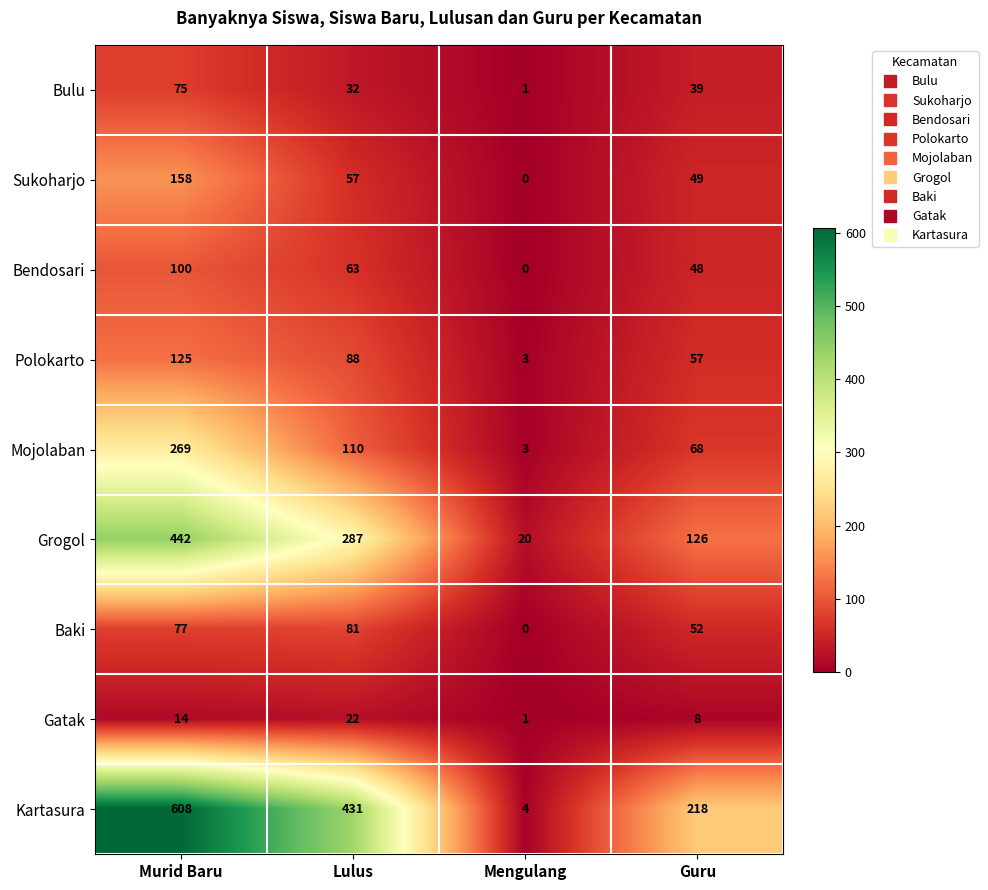

True or false: Mojolaban has a value of 68 at Guru.

True